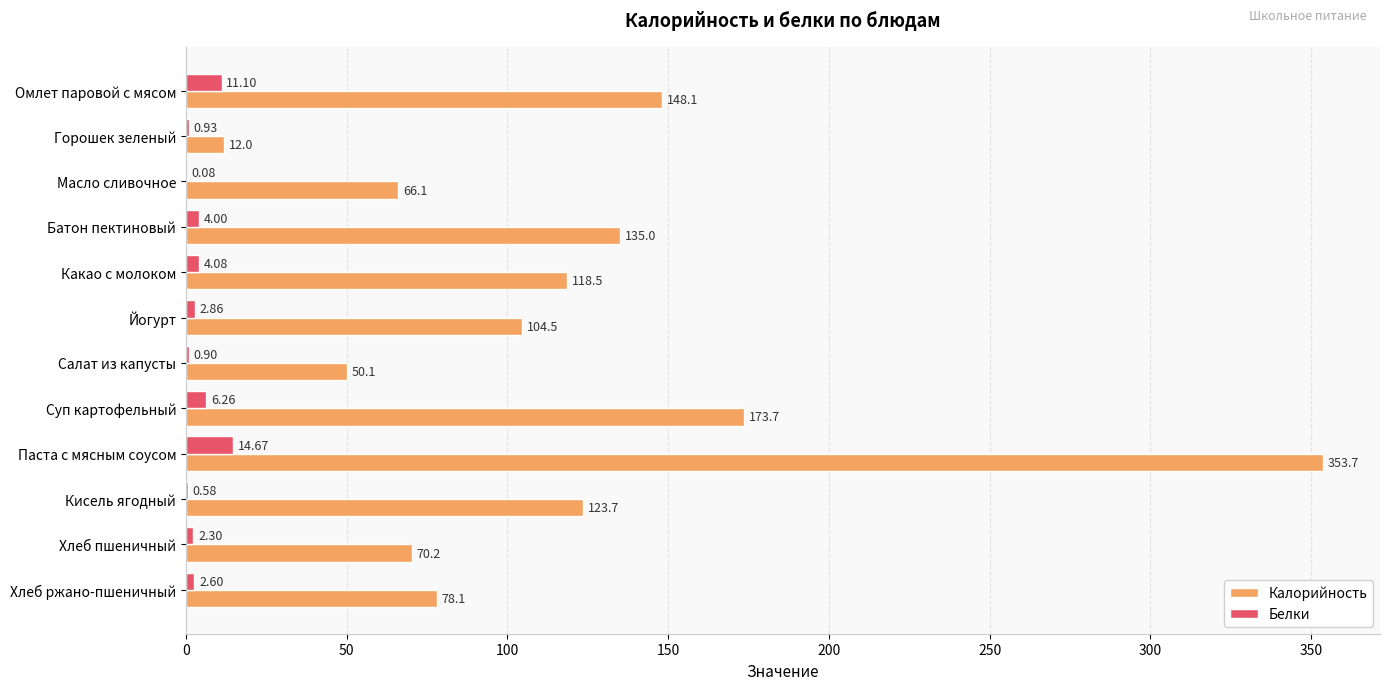

Which category has the highest value in the Белки series?

Паста с мясным соусом